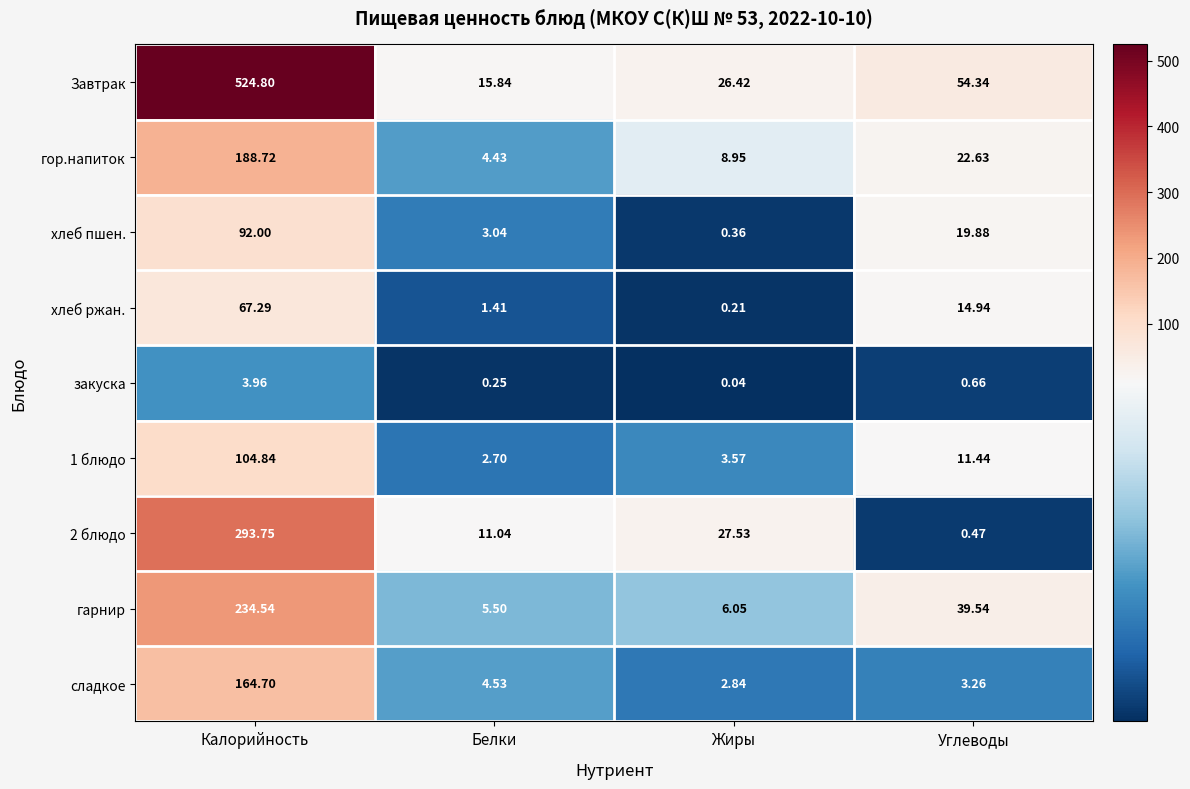

Which category has the highest value across all series?

Калорийность